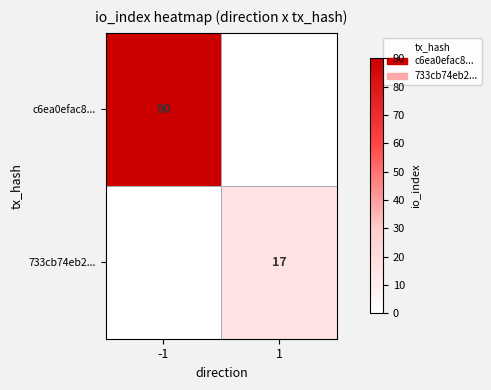

The value of 733cb74eb2... at 1 is 17. True or false?

True